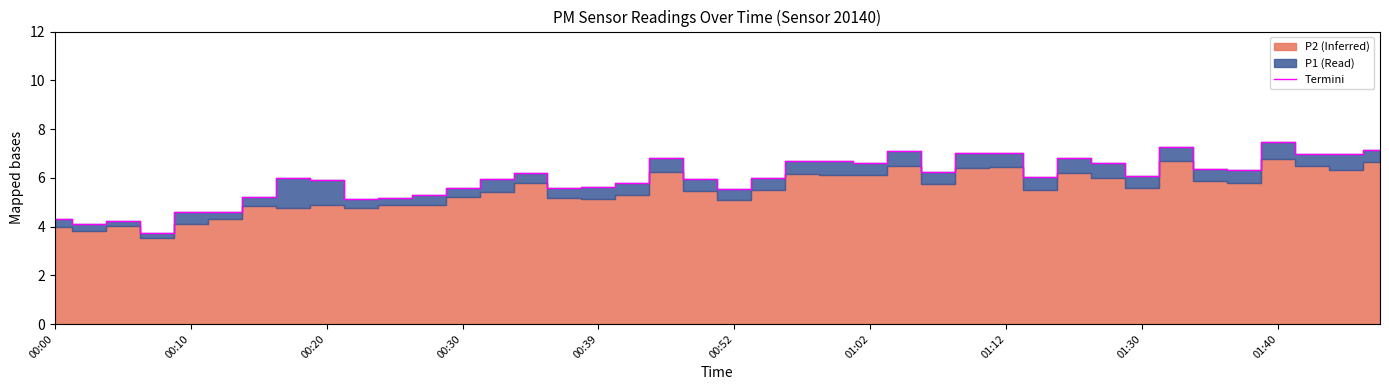

How many points are lower than both their immediate neighbors (excluding endpoints)?

10